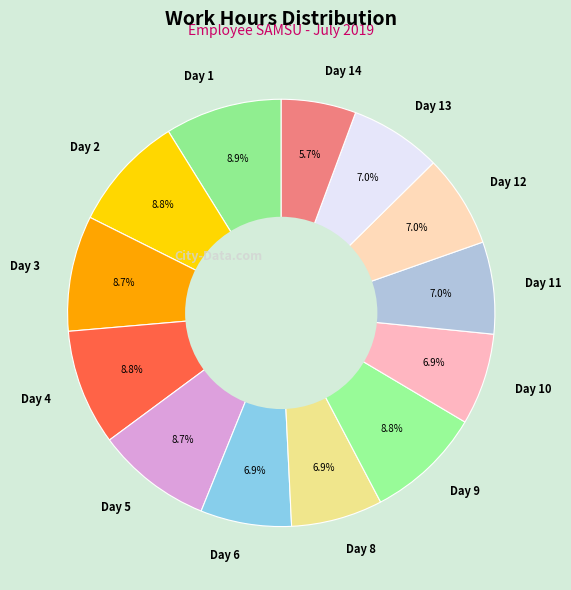

To the nearest percent, what percentage of the pie is Day 5?

9%